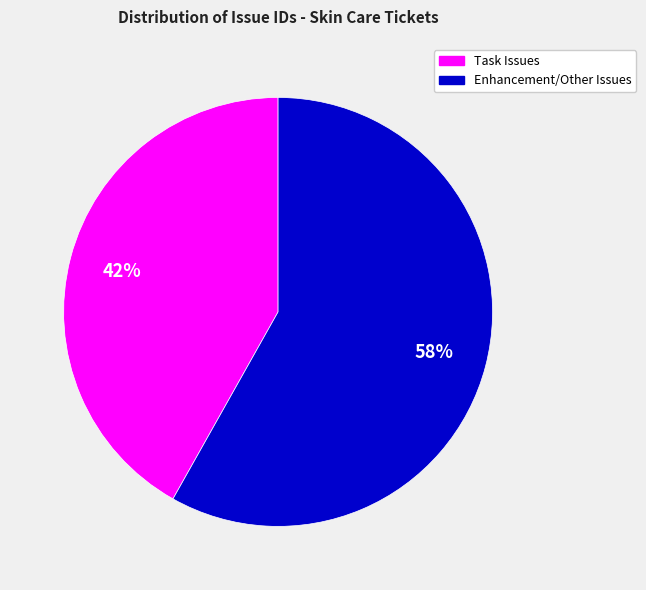

True or false: Task Issues accounts for 42% of the total.

True